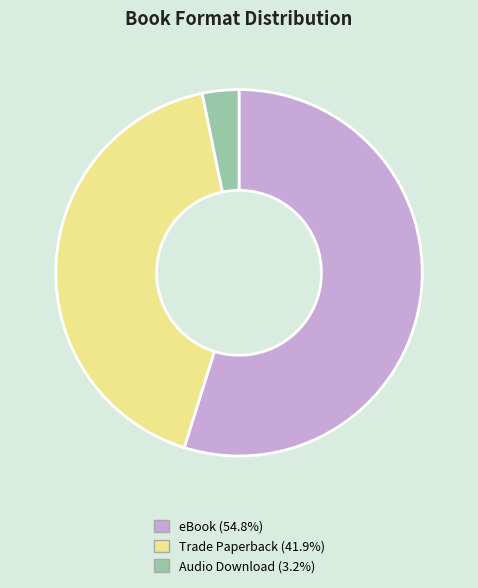

Which category has the smallest portion of the pie?

Audio Download